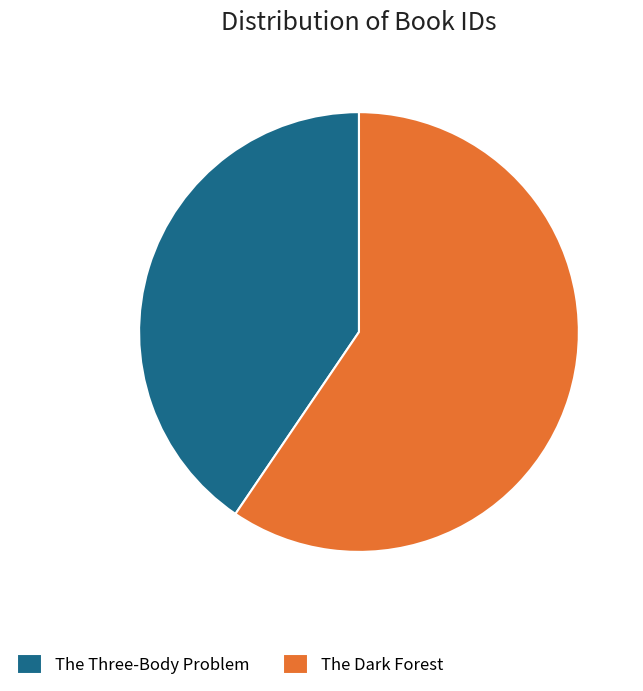

Count the number of slices in the pie.

2